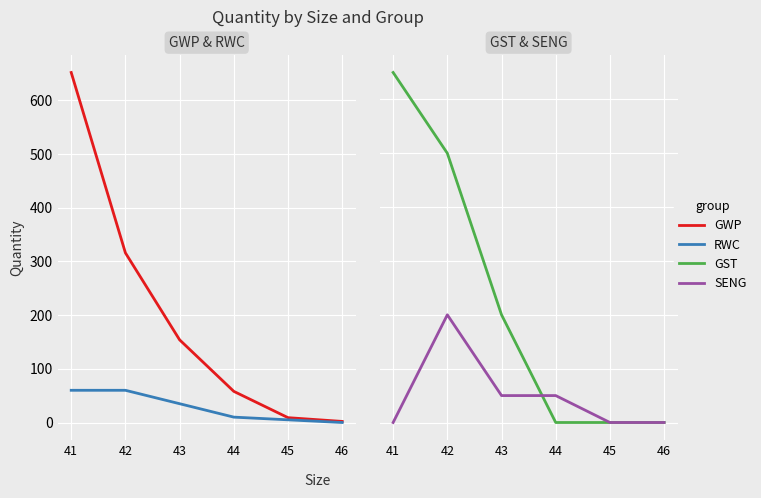

How many lines are shown in the chart?

4